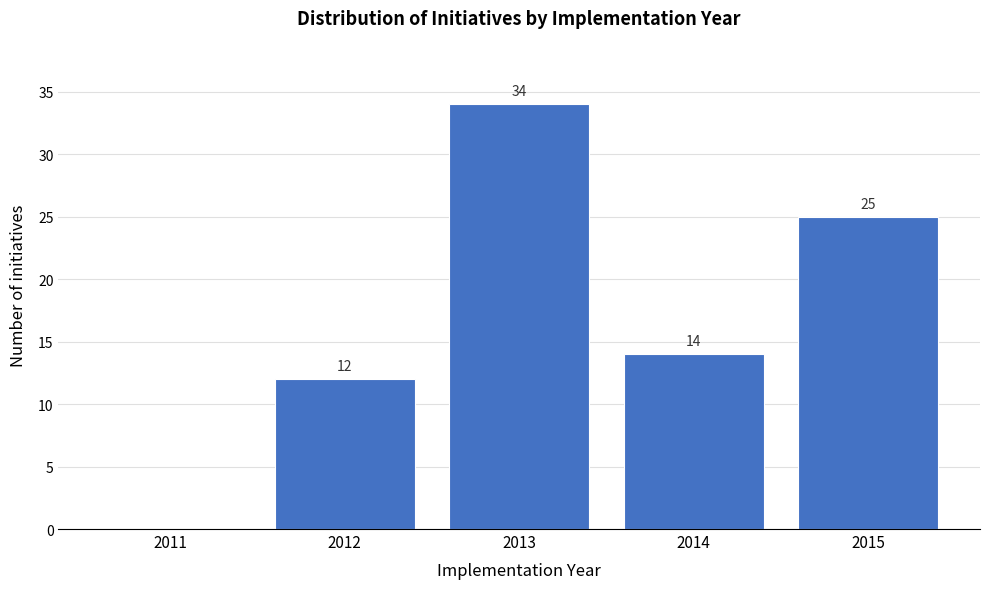

Reading right to left, what are all the values shown in this chart?

2015=25	2014=14	2013=34	2012=12	2011=0